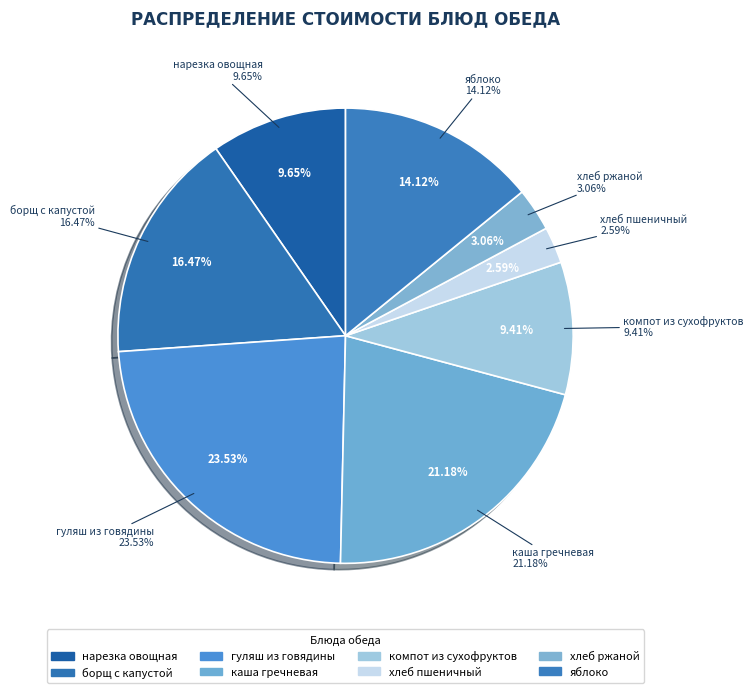

What percentage do яблоко and хлеб пшеничный together represent?

16.7%